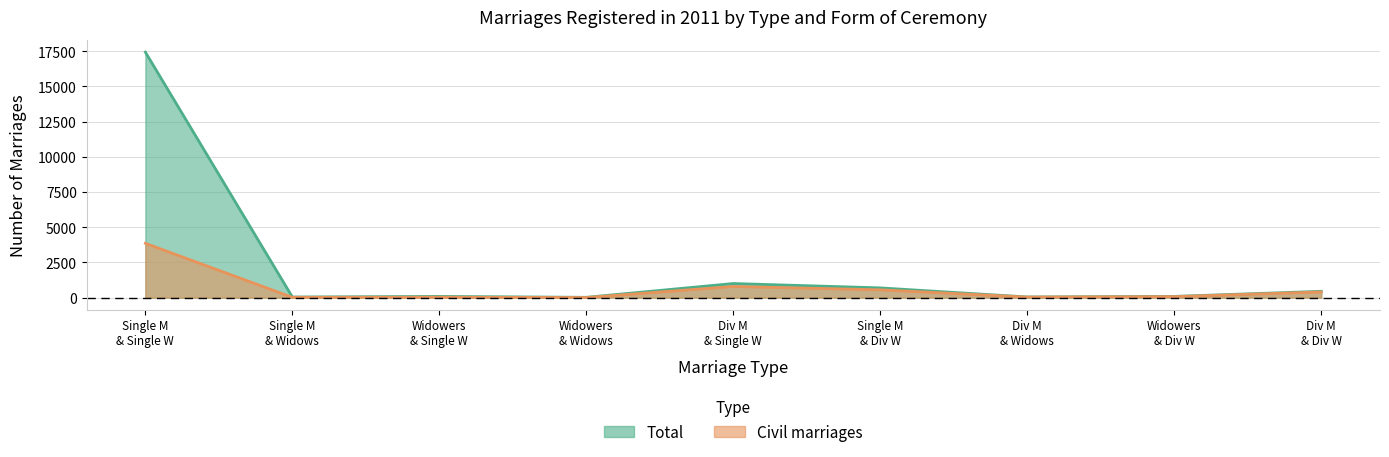

How many interior local peaks does the Civil marriages series have?

2